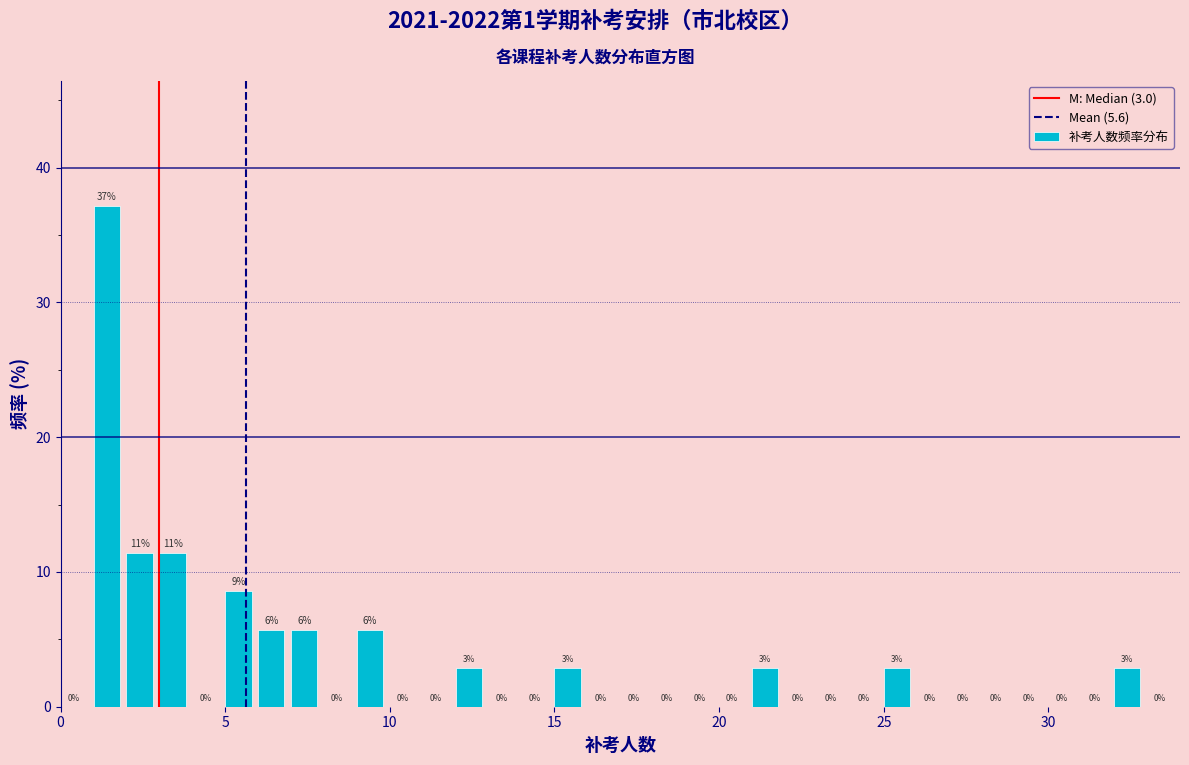

Read against the x-axis, roughly where is the centre of the tallest bar?

1.5